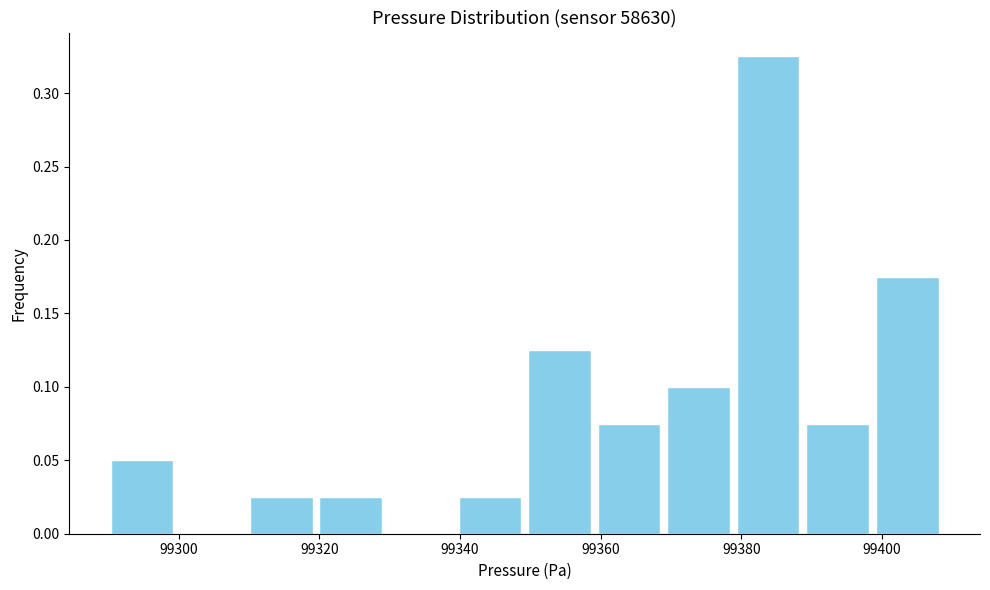

Which range on the x-axis has the tallest bar?

99378 to 99388